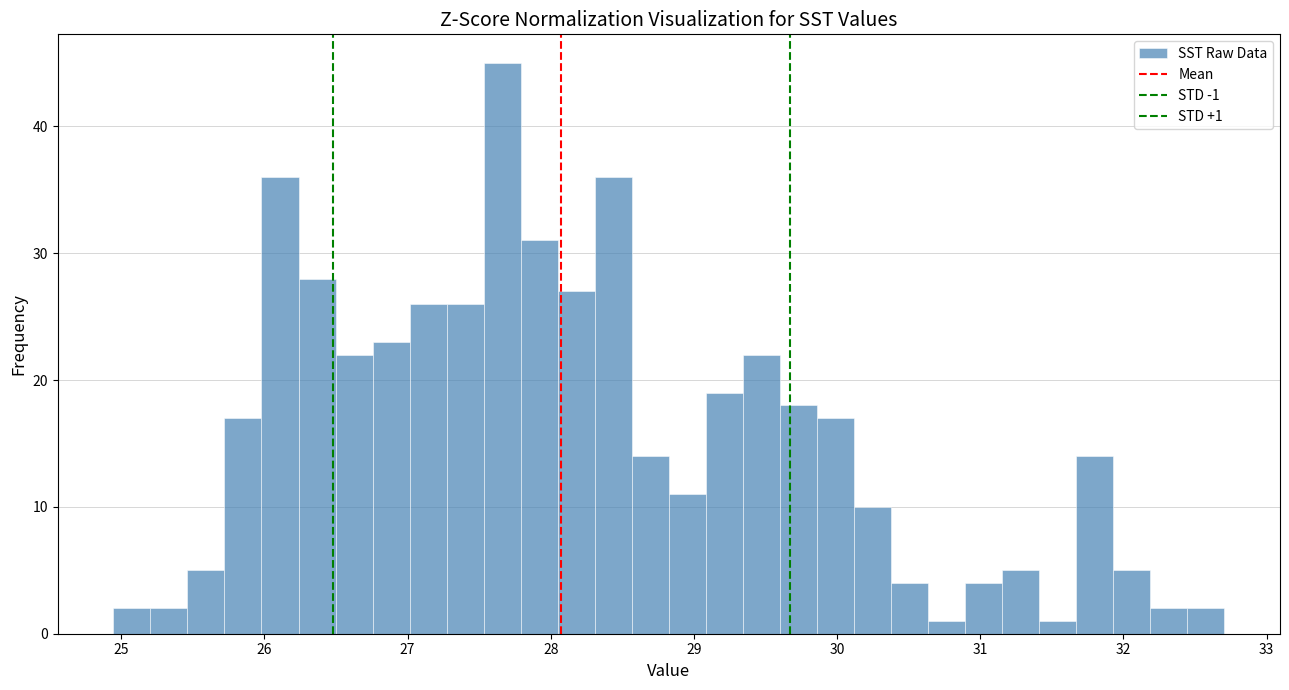

Around what value on the x-axis is the tallest bar? Give the approximate position of its centre, as read against the axis.

27.7